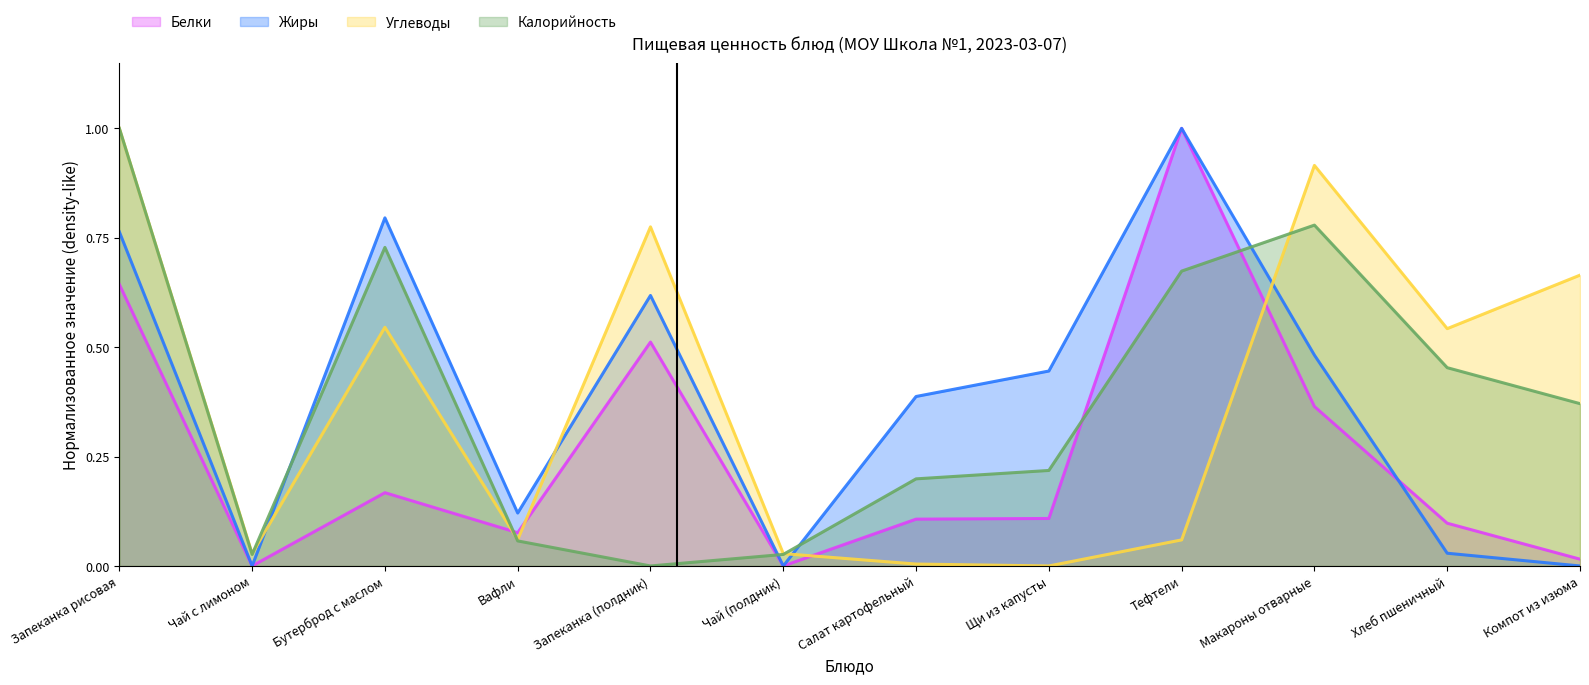

The value of Калорийность at Вафли is 0.1. True or false?

False